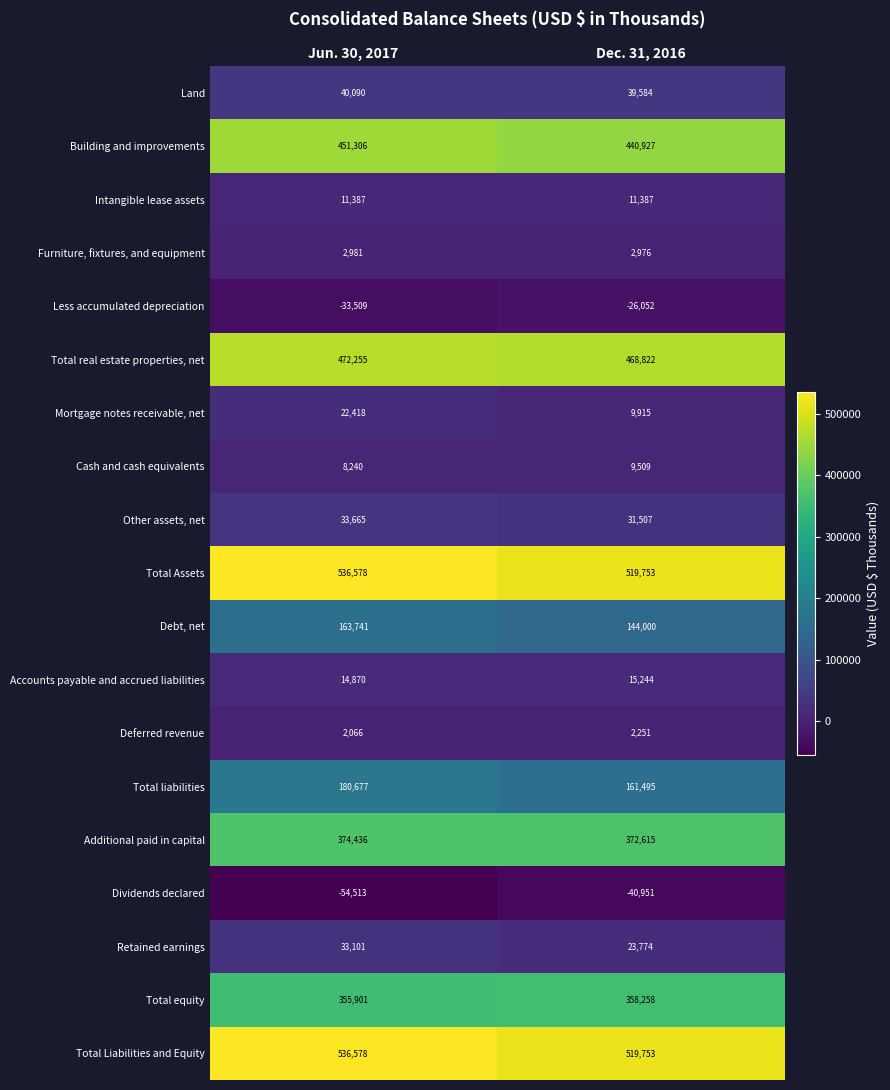

Read the Additional paid in capital value at Jun. 30, 2017, to the nearest 50.

374450